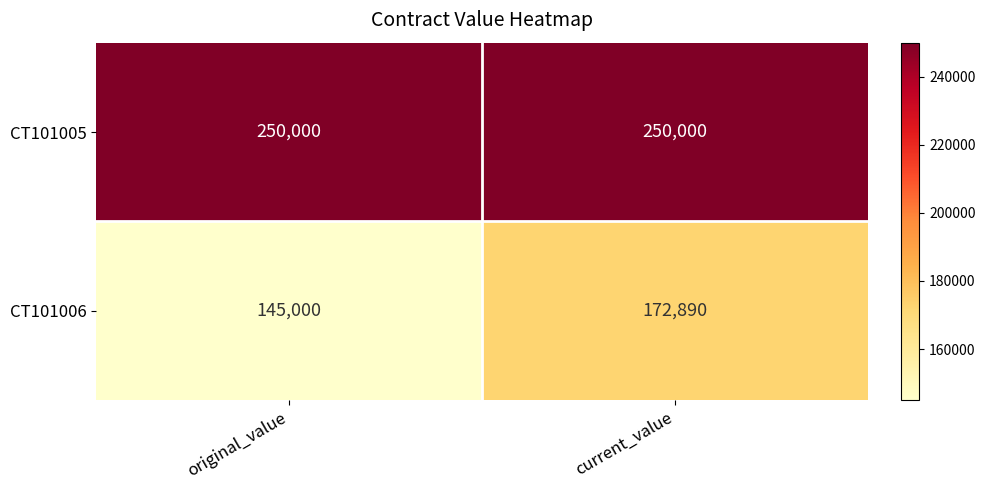

At which category is the sum across all series the highest?

current_value